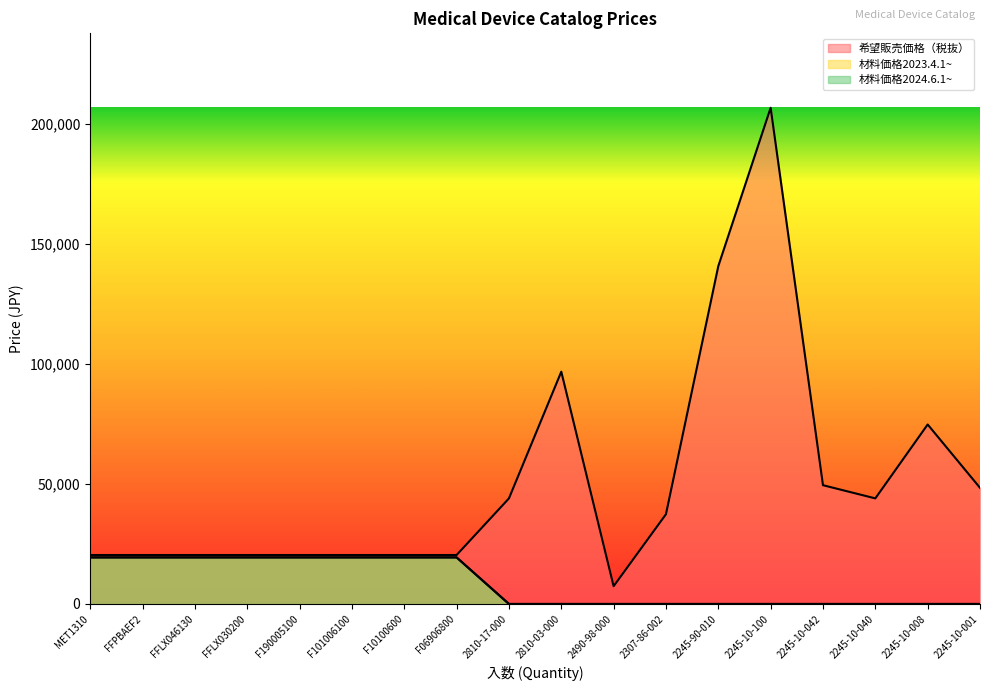

Which series changed the most between F190005100 and 2307-86-002?

材料価格2023.4.1~